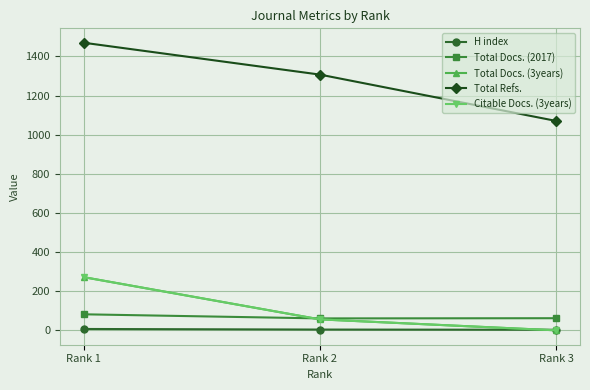

At which label does Total Docs. (3years) first exceed 56?

Rank 1